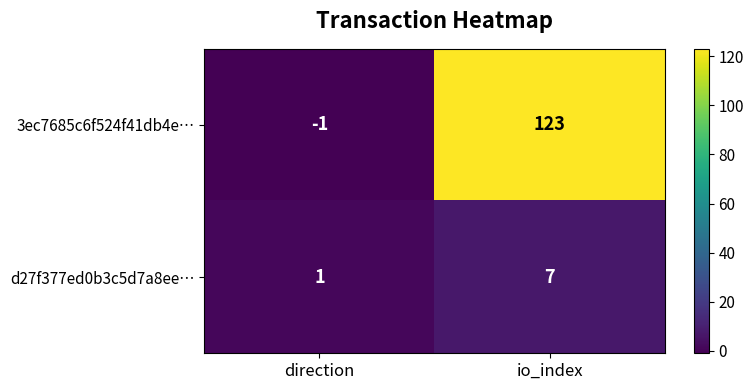

What is the difference between the highest and lowest values at io_index?

116